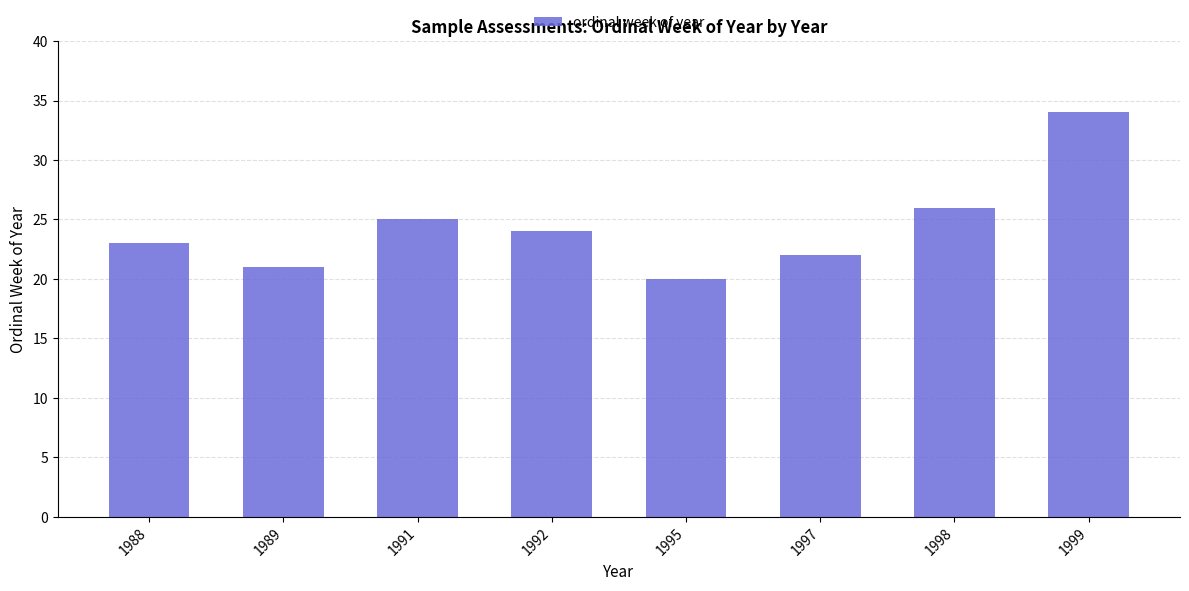

List the labels in order of value, largest first.

1999, 1998, 1991, 1992, 1988, 1997, 1989, 1995